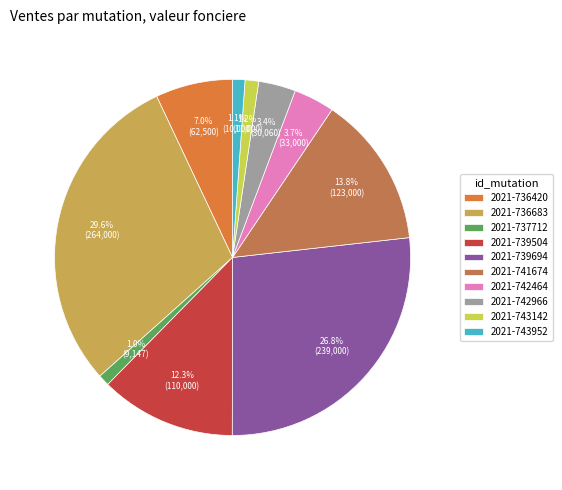

Count the number of slices in the pie.

10